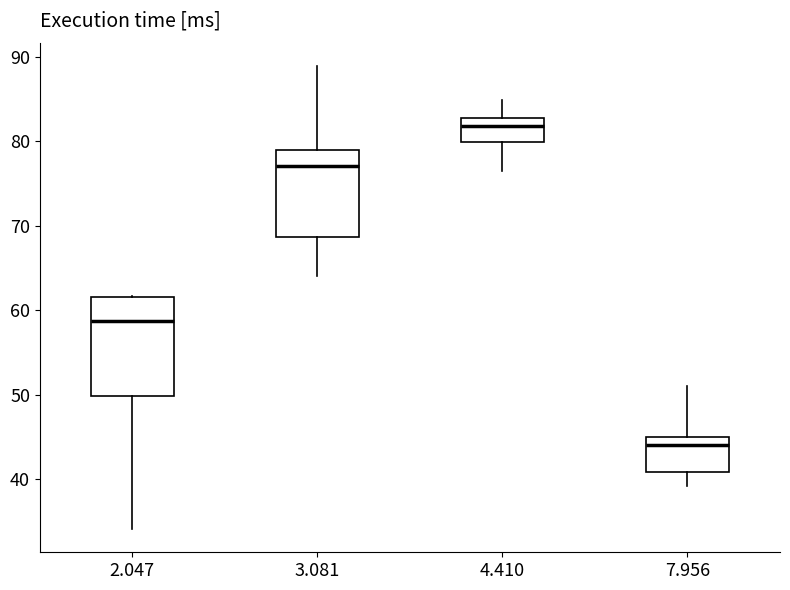

Reading left to right, read every box against the y-axis: the position of its median line, the range the box covers, and the ends of its whiskers. The values are not printed on the chart, so give them approximately, as read against the axis.

2.047: median 59, box 50 to 62, whiskers 34 to 62
3.081: median 77, box 69 to 79, whiskers 64 to 89
4.410: median 82, box 80 to 83, whiskers 77 to 85
7.956: median 44, box 41 to 45, whiskers 39 to 51